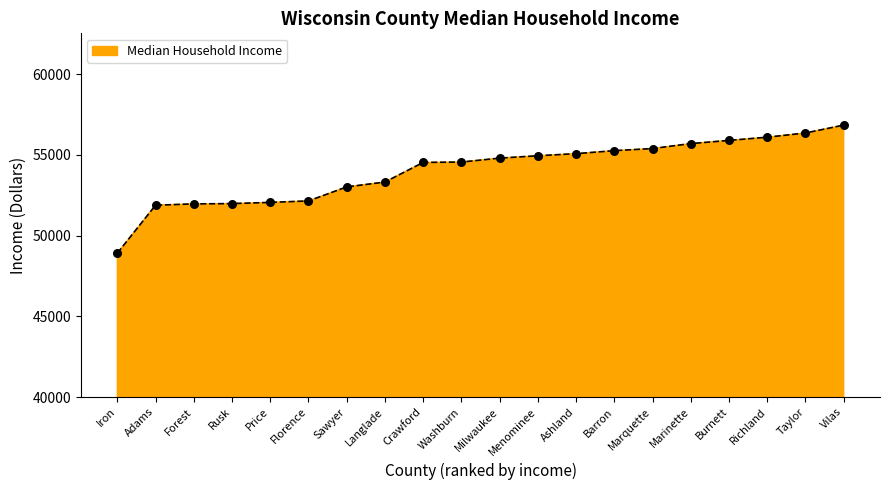

Between Washburn and Menominee, which is larger?

Menominee